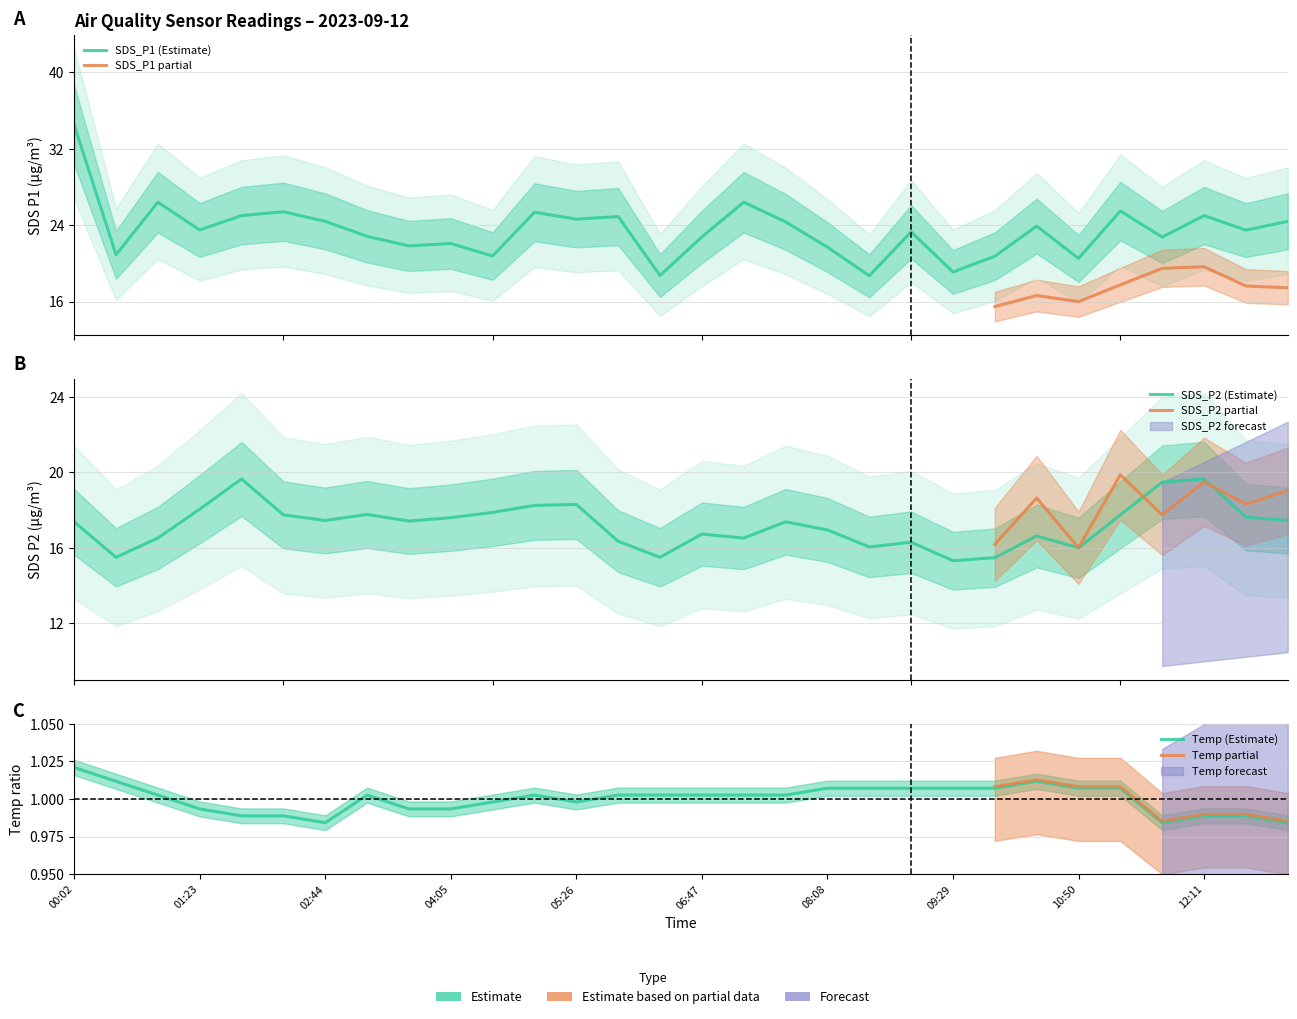

Which label corresponds to the smallest value in the chart?

02:44